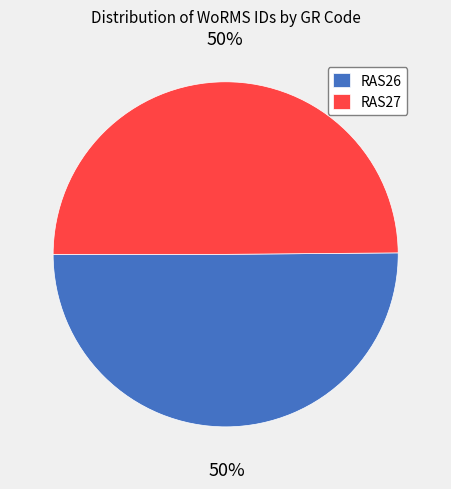

The RAS27 slice represents 50% of the pie. True or false?

True